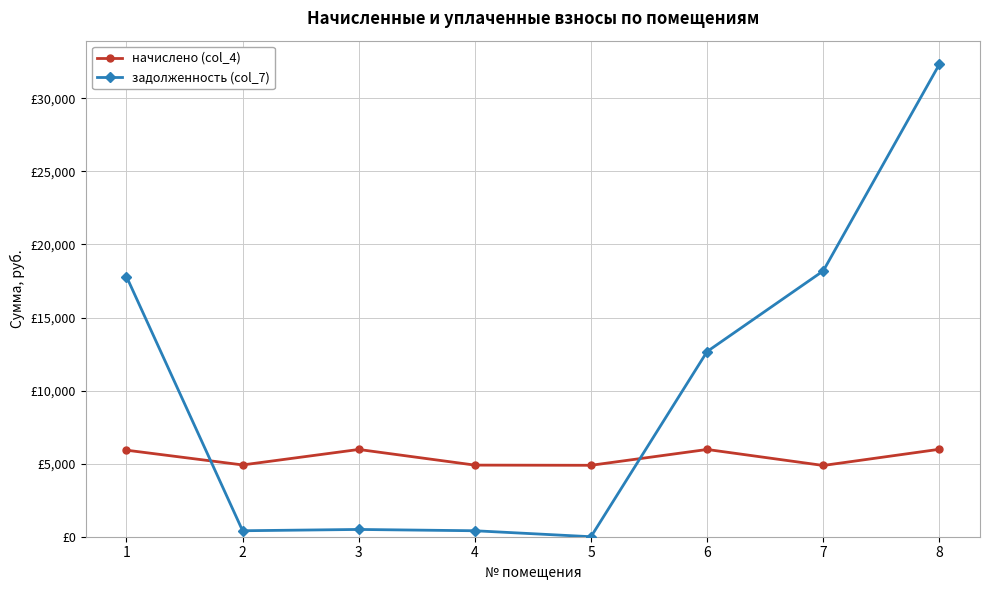

What are all the series names shown in the legend?

начислено (col_4), задолженность (col_7)